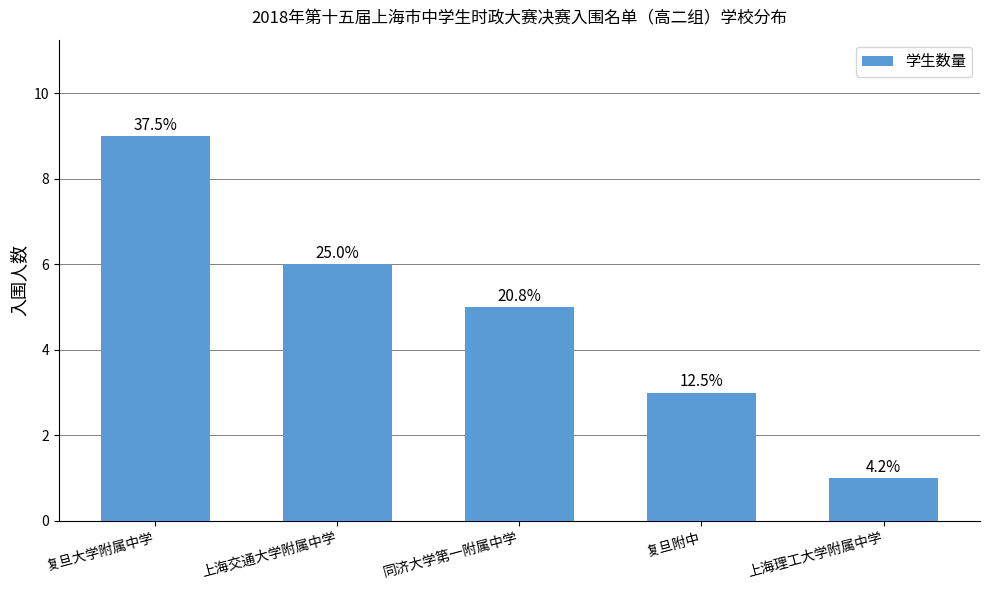

Rank the categories by value from lowest to highest.

上海理工大学附属中学, 复旦附中, 同济大学第一附属中学, 上海交通大学附属中学, 复旦大学附属中学